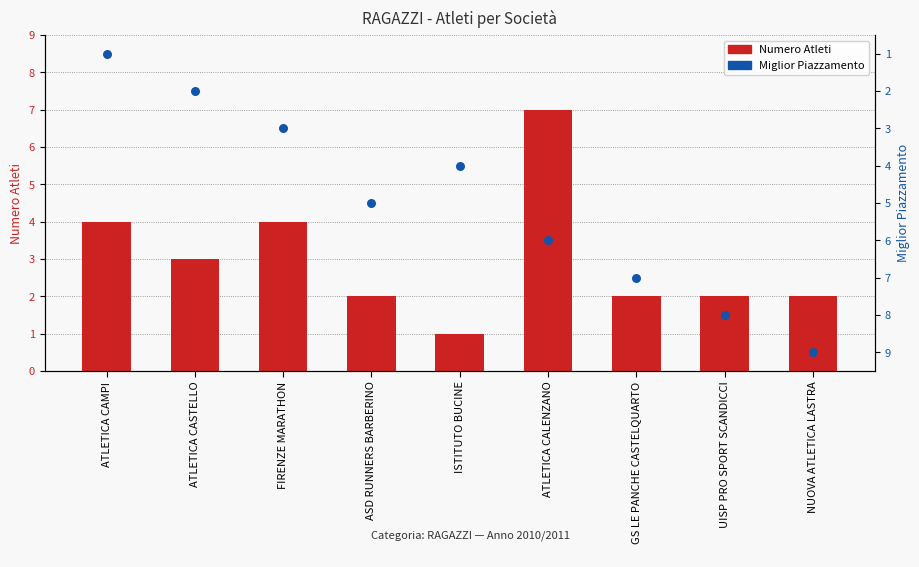

Which series contains the lowest Y value?

Numero Atleti